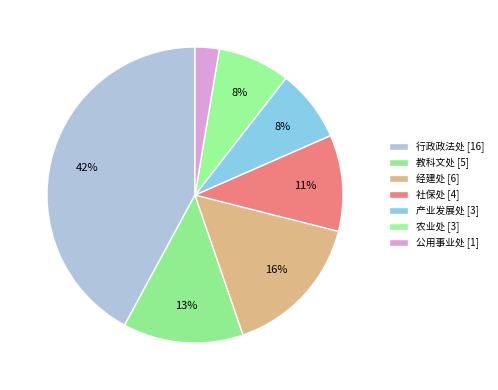

What is the smallest slice in the pie chart?

公用事业处